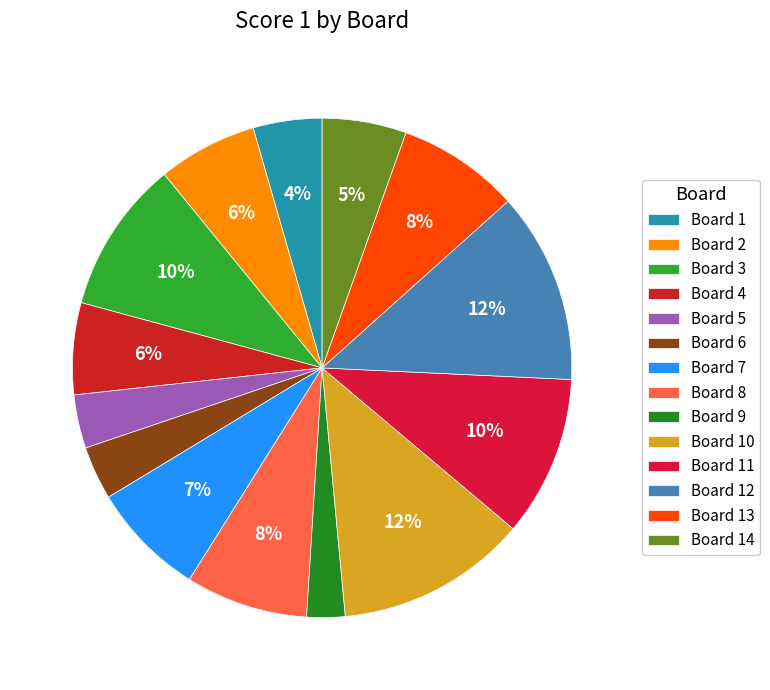

To the nearest percent, what is the difference between the largest and smallest slice percentages?

10%